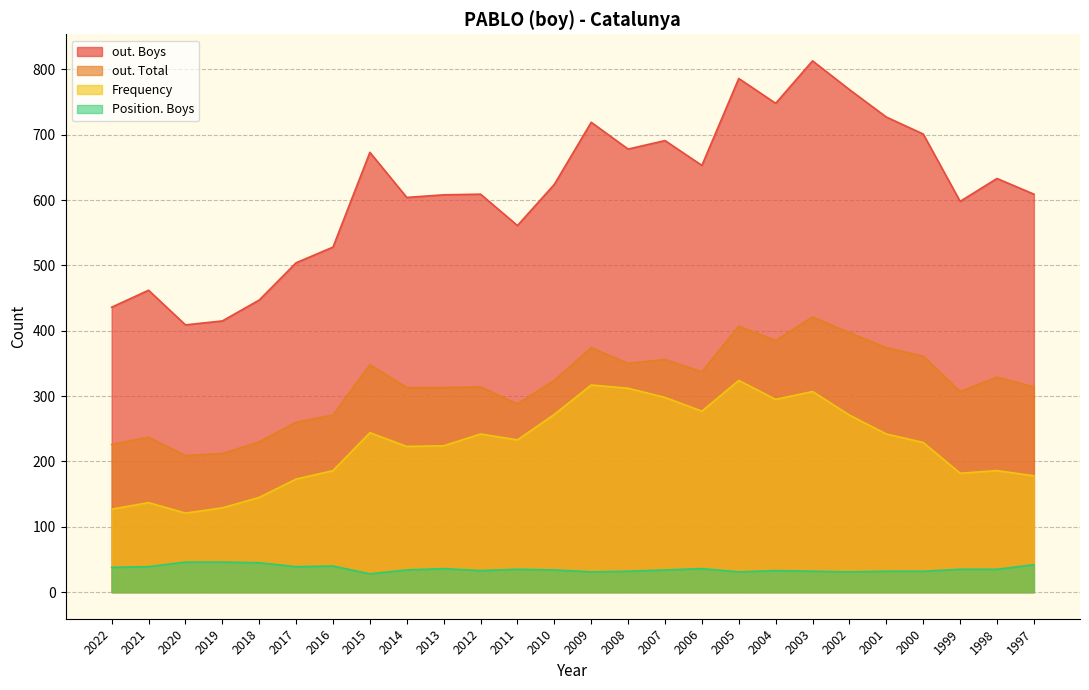

True or false: out. Boys has more than 2 points higher than both neighbors.

True